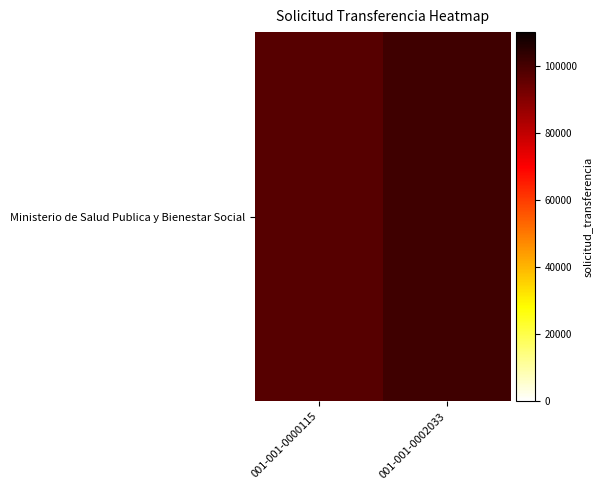

The chart shows a value of 97491 at 001-001-0000115. True or false?

True